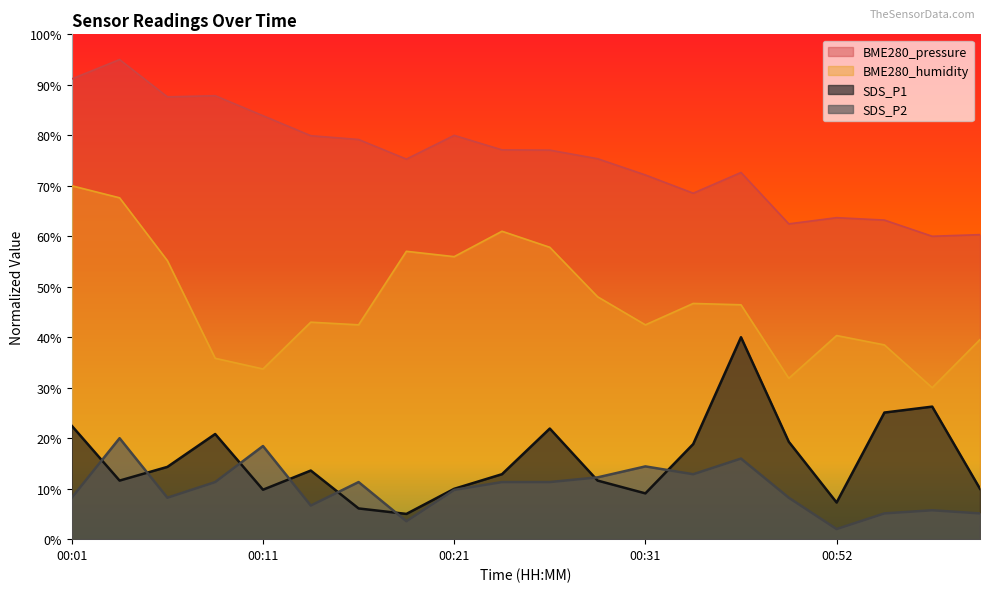

Which label corresponds to the largest value in the chart?

00:04